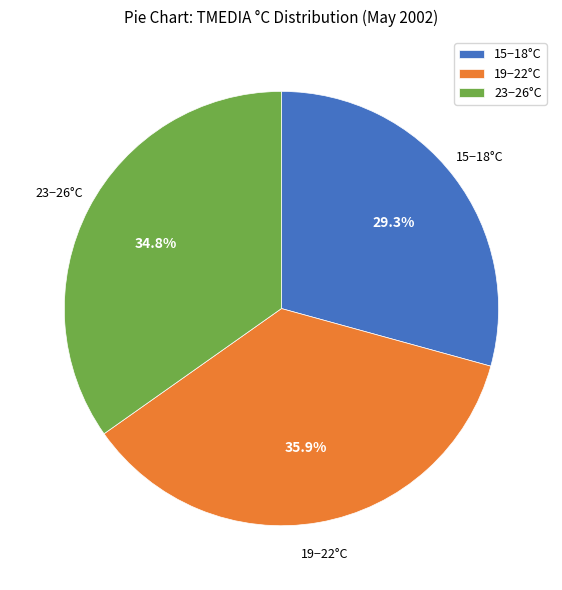

Which slice is the largest?

19−22°C